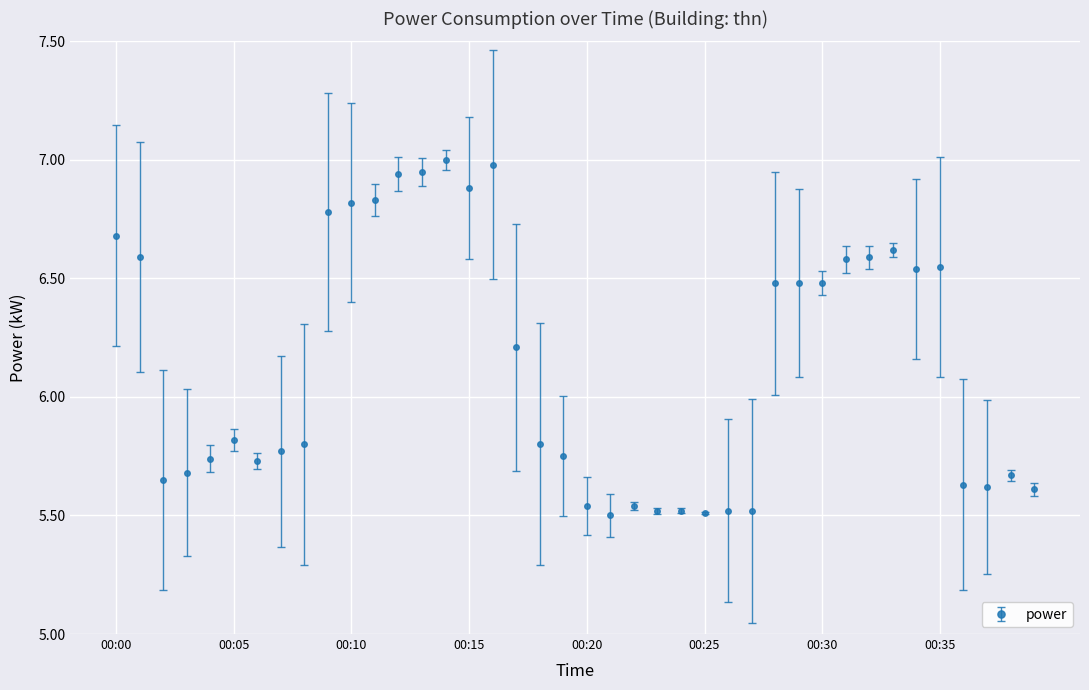

What is the difference between the second highest and second lowest values?

1.5